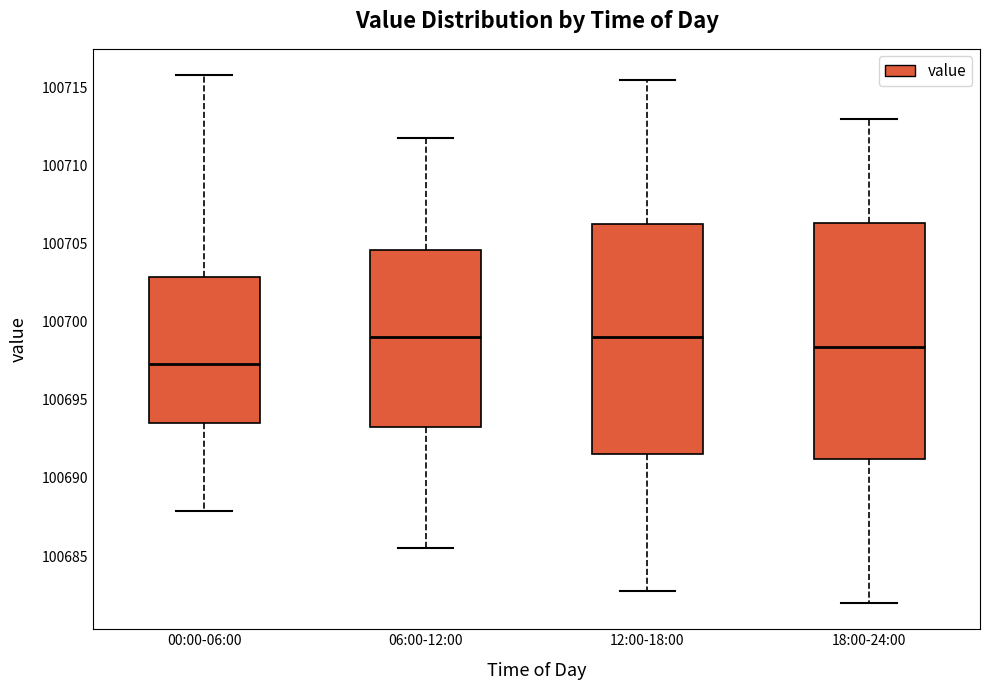

Reading left to right, transcribe this box plot: for each box, give where its median line is, the range the box spans, and where its two whiskers end, as read against the y-axis. The values are not printed on the chart, so give them approximately, as read against the axis.

00:00-06:00: median 100697.5, box 100693.5 to 100703.0, whiskers 100688.0 to 100716.0
06:00-12:00: median 100699.0, box 100693.5 to 100704.5, whiskers 100685.5 to 100712.0
12:00-18:00: median 100699.0, box 100691.5 to 100706.5, whiskers 100683.0 to 100715.5
18:00-24:00: median 100698.5, box 100691.0 to 100706.5, whiskers 100682.0 to 100713.0